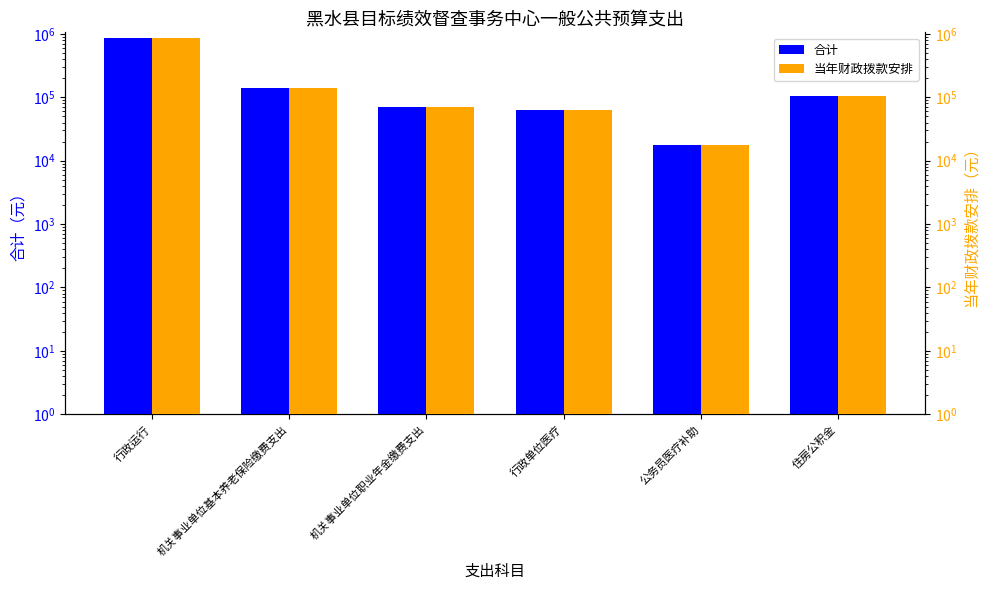

What is the value of the 合计 bar at the 2nd from the left?

141739.1